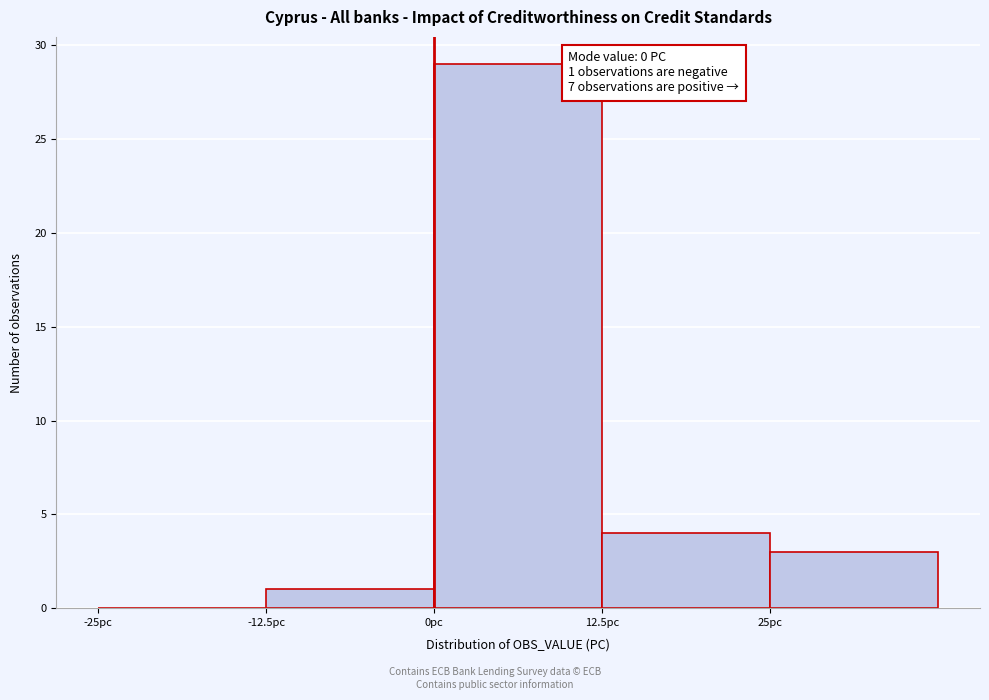

Which range on the x-axis has the tallest bar?

0.0 to 12.5